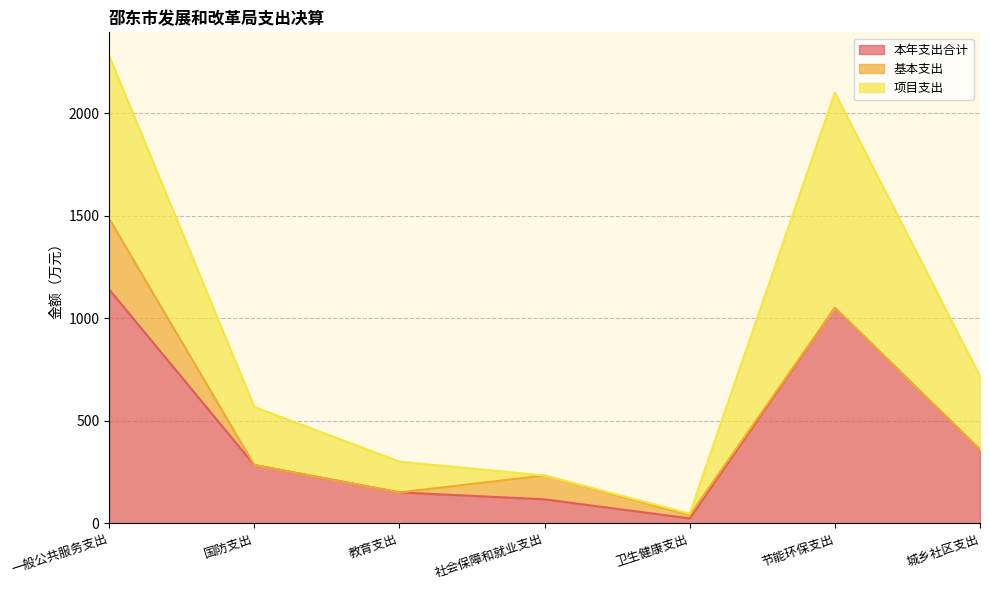

At which label does 本年支出合计 first exceed 283?

一般公共服务支出